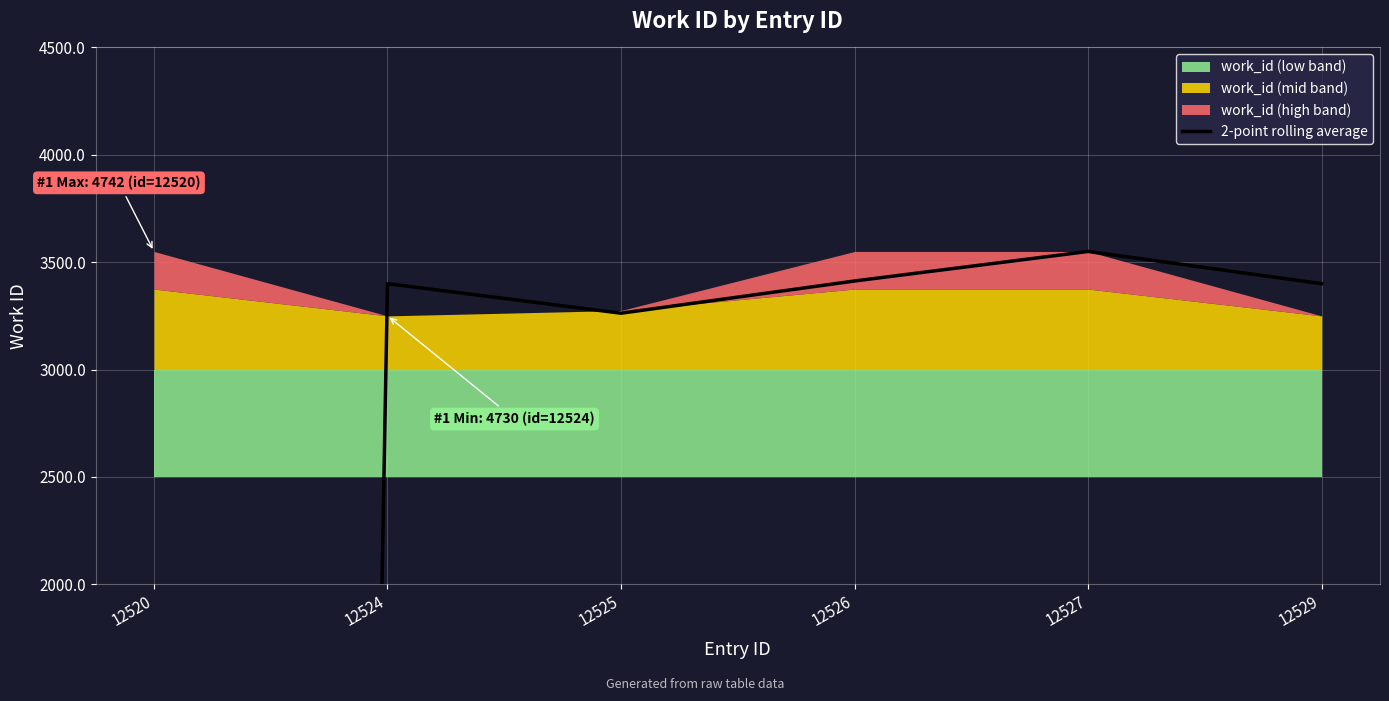

What is the average value?

4342.0